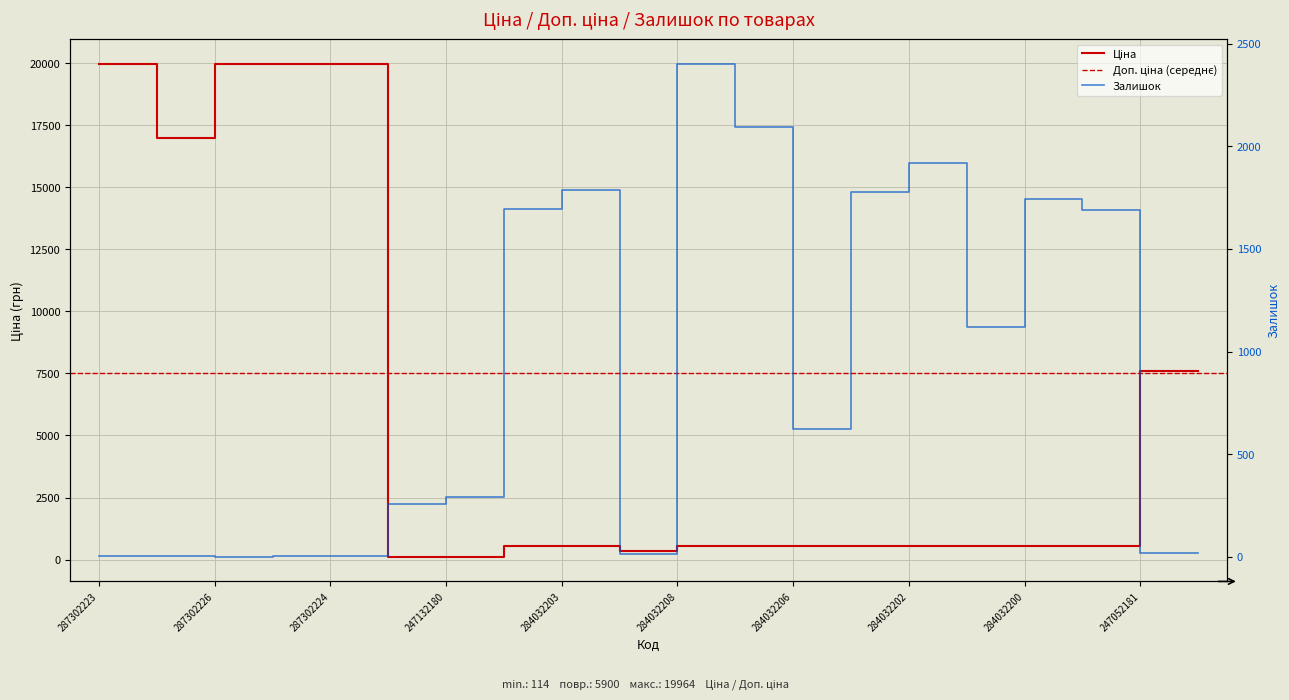

Is the value of Ціна at 284032200 greater than the value of Залишок at 287292222?

Yes